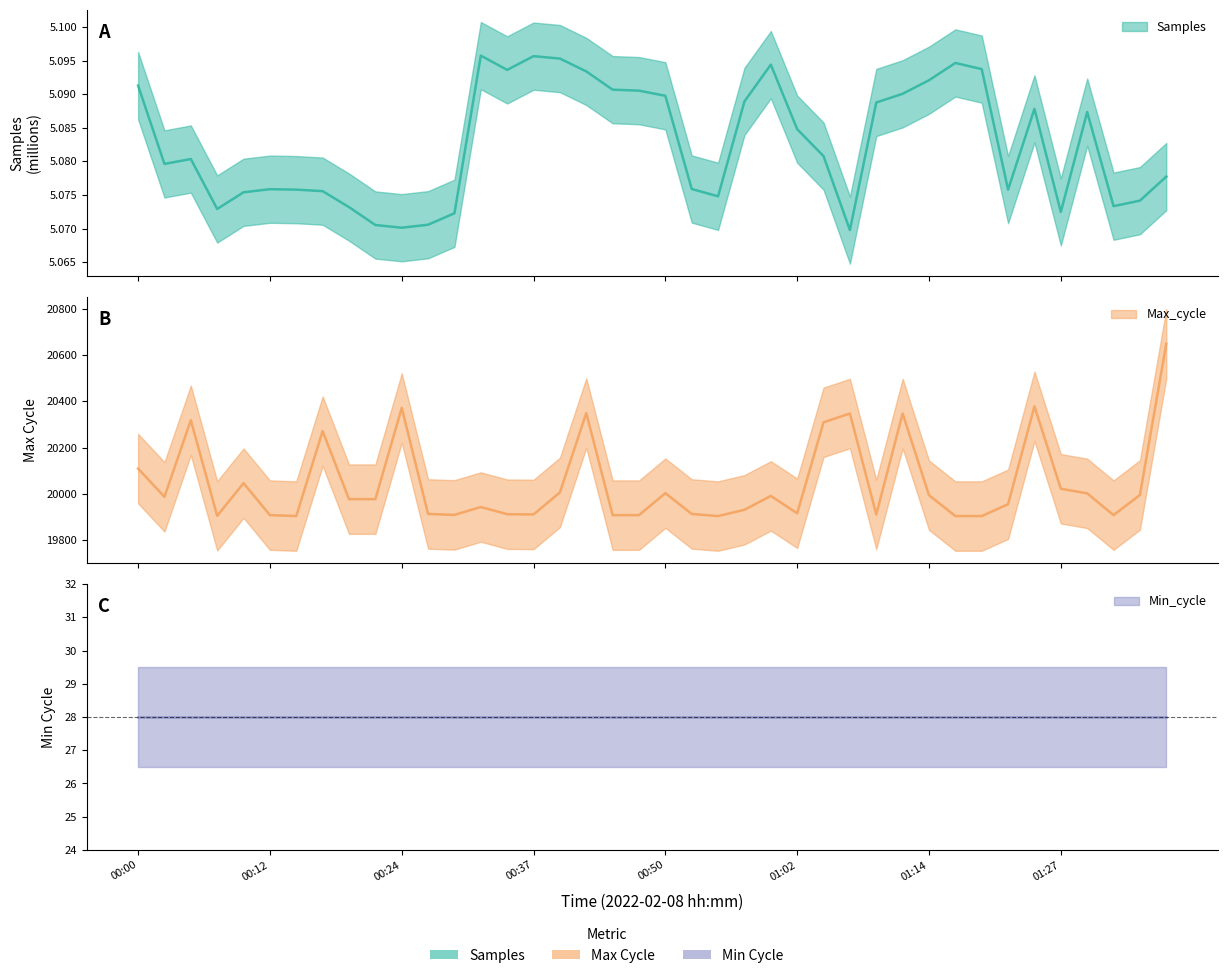

The value of Max_cycle at 01:09 is 19911.0. True or false?

True